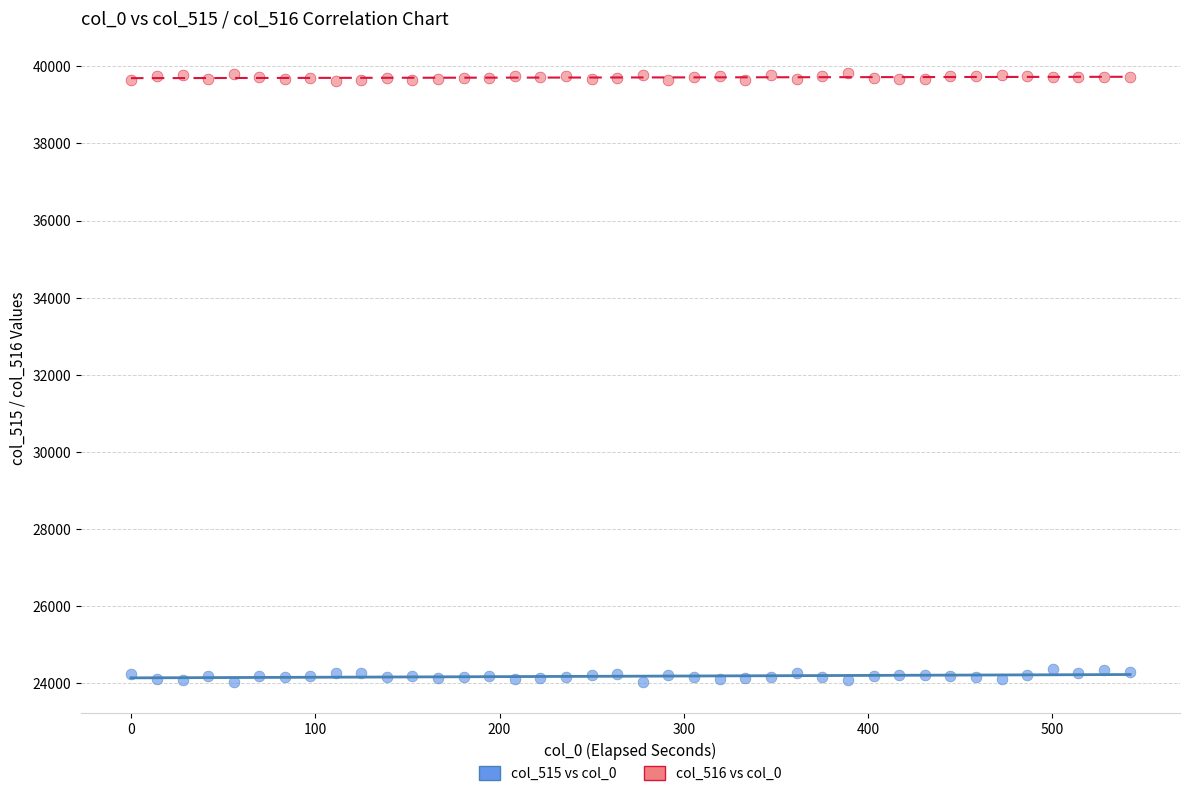

Which series reaches the minimum Y coordinate?

col_515 vs col_0